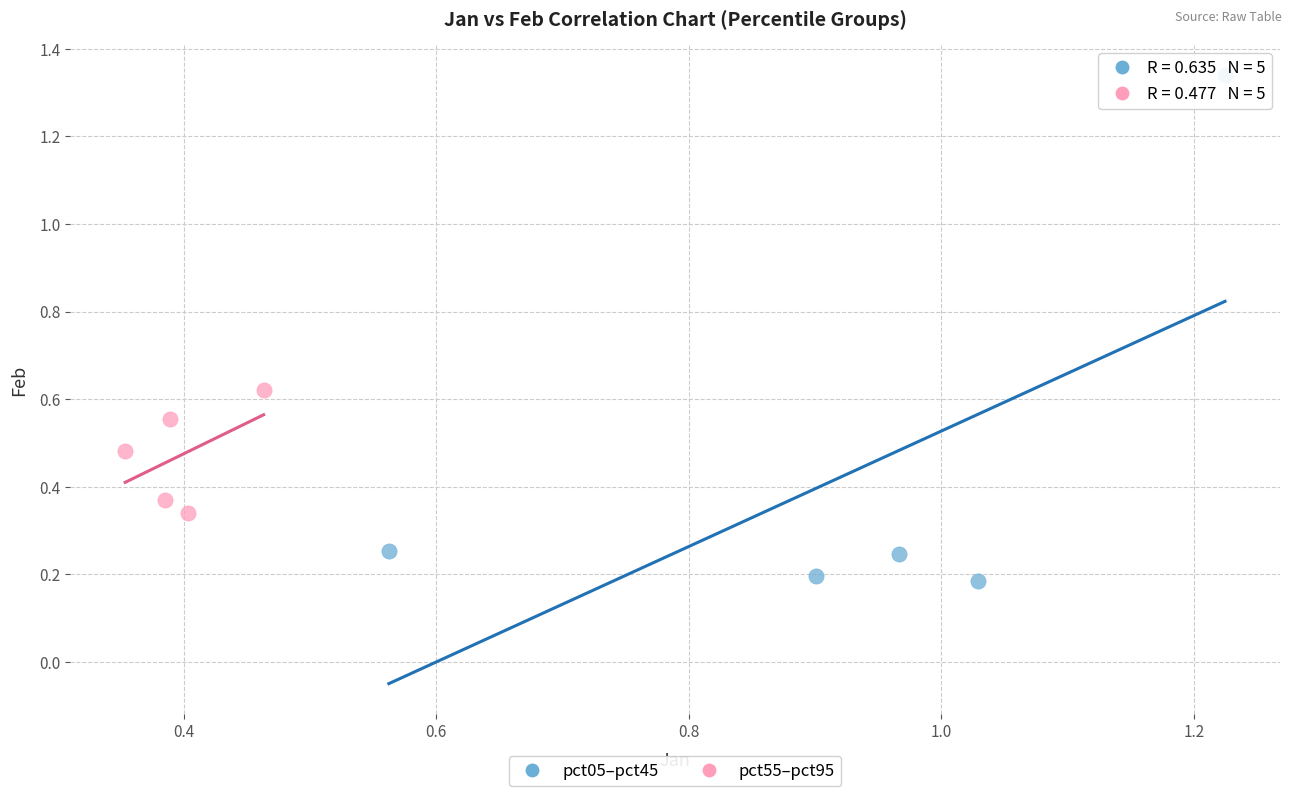

Which series reaches the minimum Y coordinate?

pct05–pct45